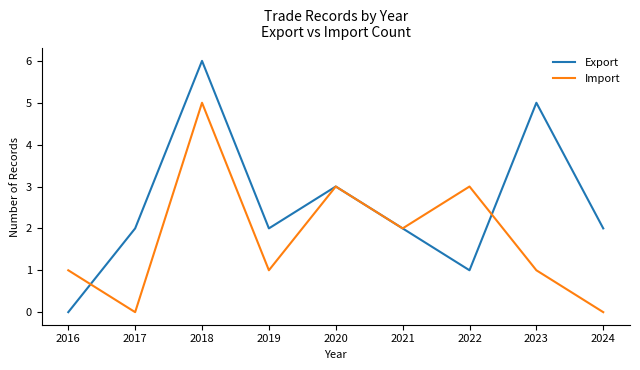

At which category does the chart reach its peak across all series?

2018